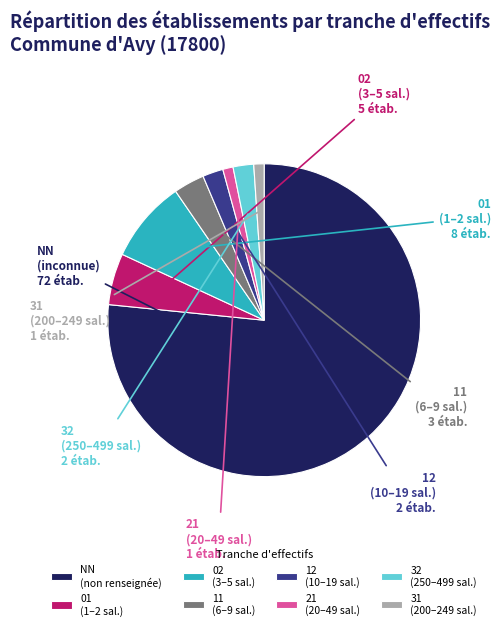

Which has a higher value, NN (non renseignée) or 31 (200–249 sal.)?

NN (non renseignée)